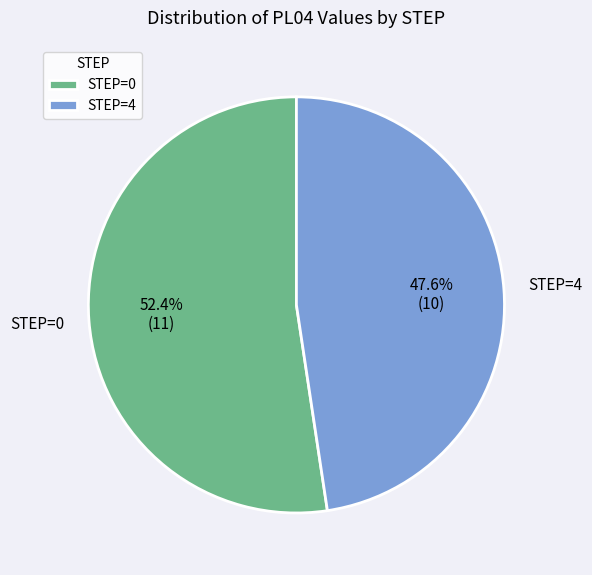

Which slice is the largest?

STEP=0